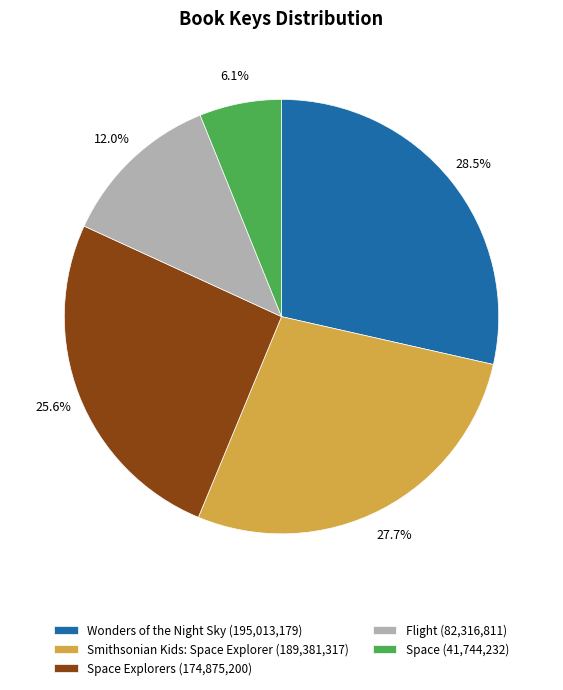

Approximately how many times larger is the value at Flight (82,316,811) compared to Space Explorers (174,875,200)?

0.5